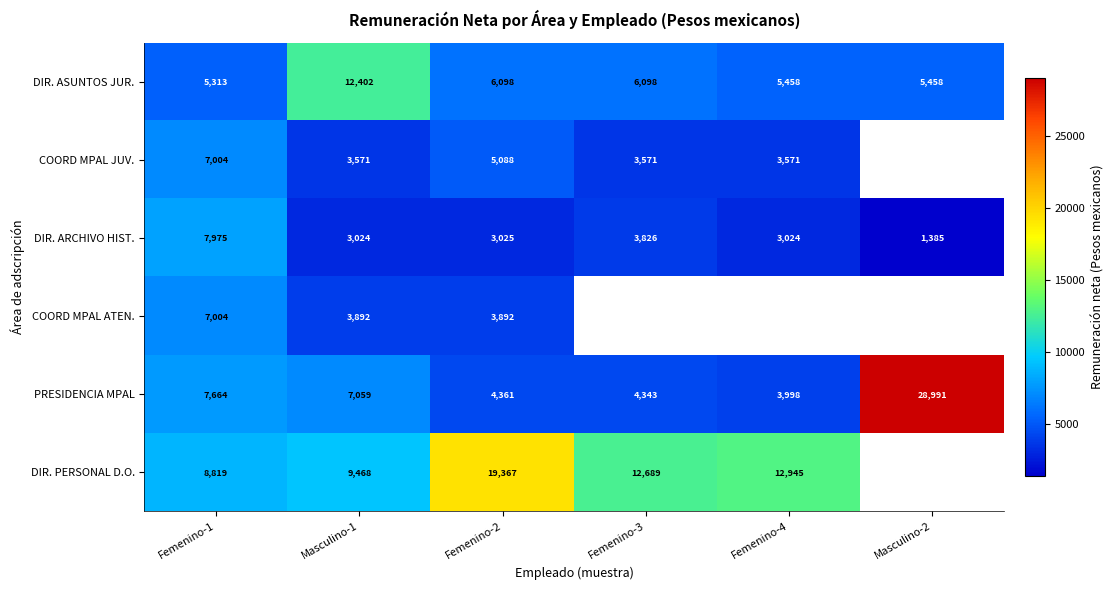

Is the value of PRESIDENCIA MPAL at Femenino-3 greater than the value of COORD MPAL JUV. at Femenino-4?

Yes